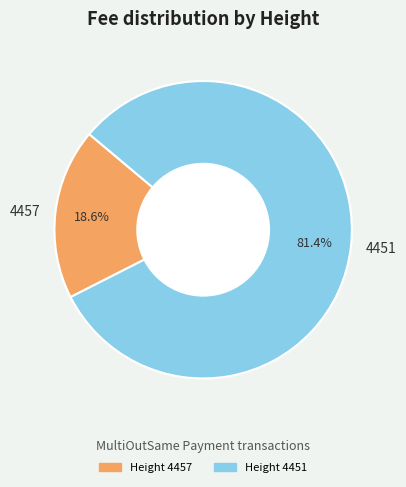

To the nearest percent, what percentage of the pie is 4451?

81%